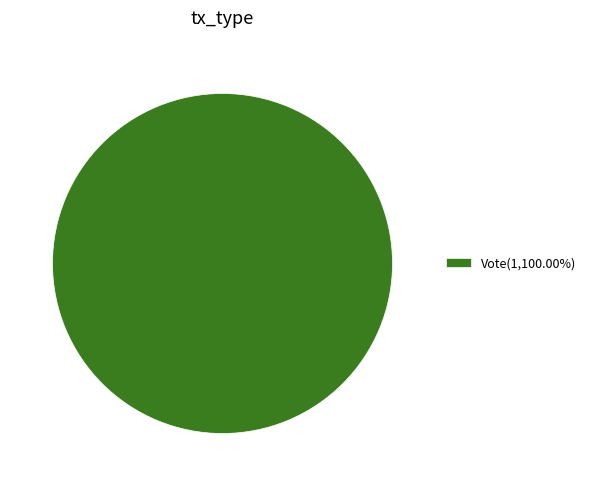

Is there any slice that represents more than half of the pie?

Yes